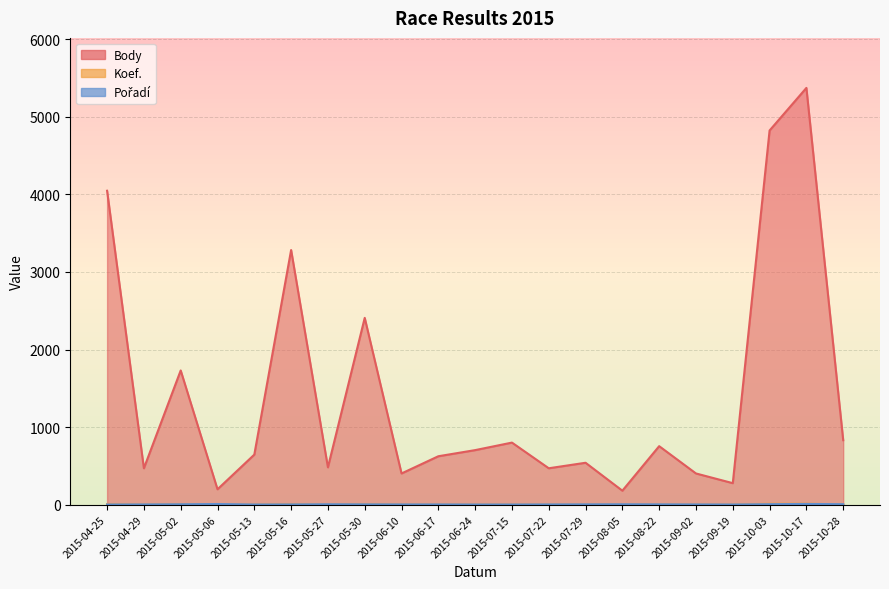

Which series has the largest total across all categories?

Body